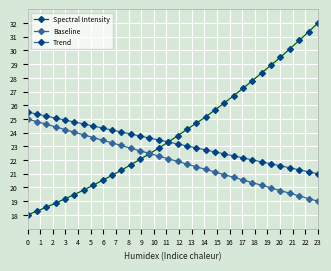

How many data points does each series have?

32